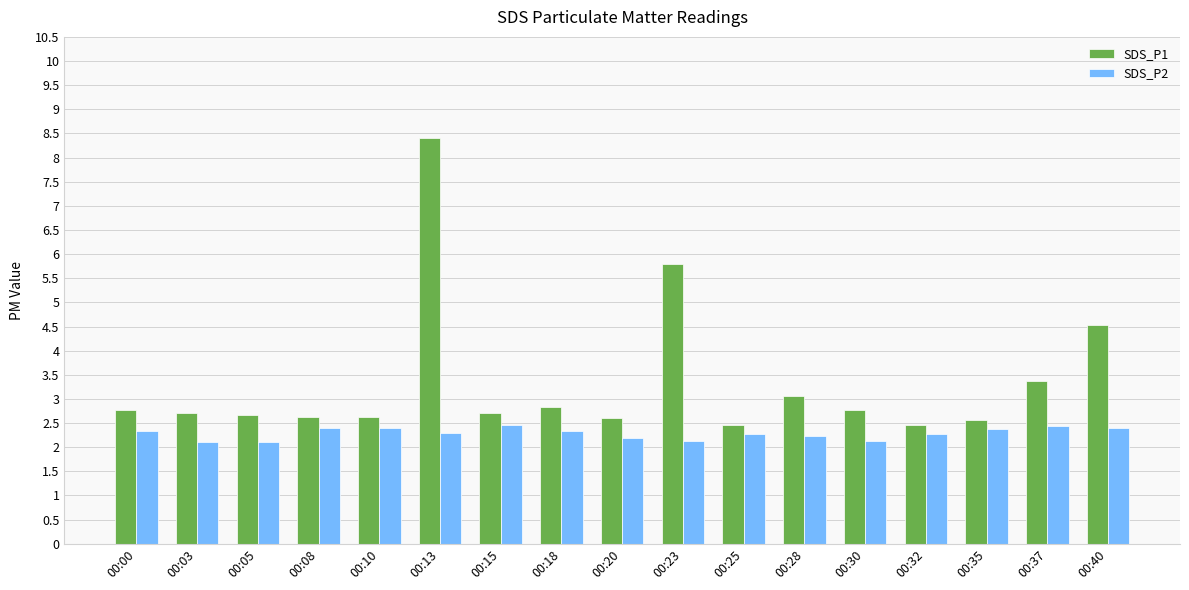

How many bars are there in total?

34